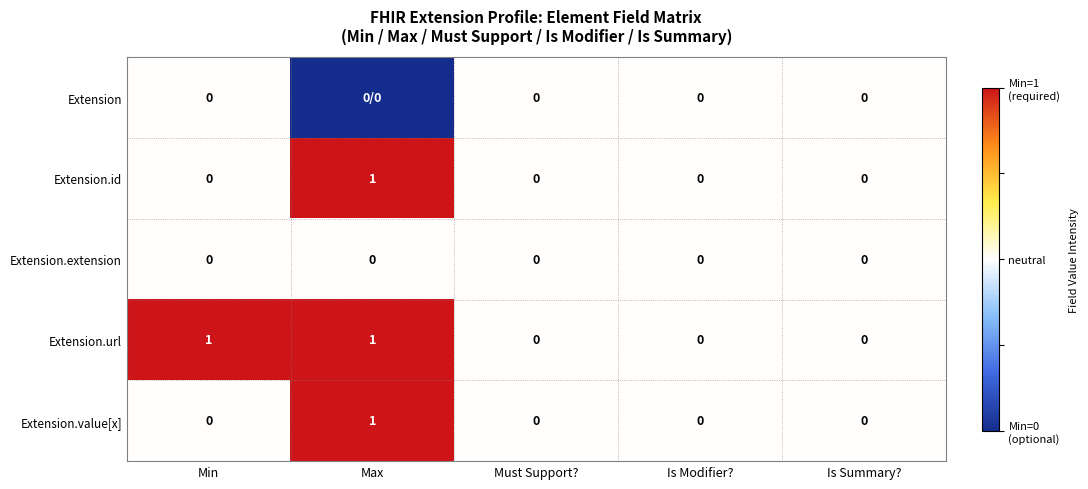

The value of Extension.url at Is Summary? is 0. True or false?

True